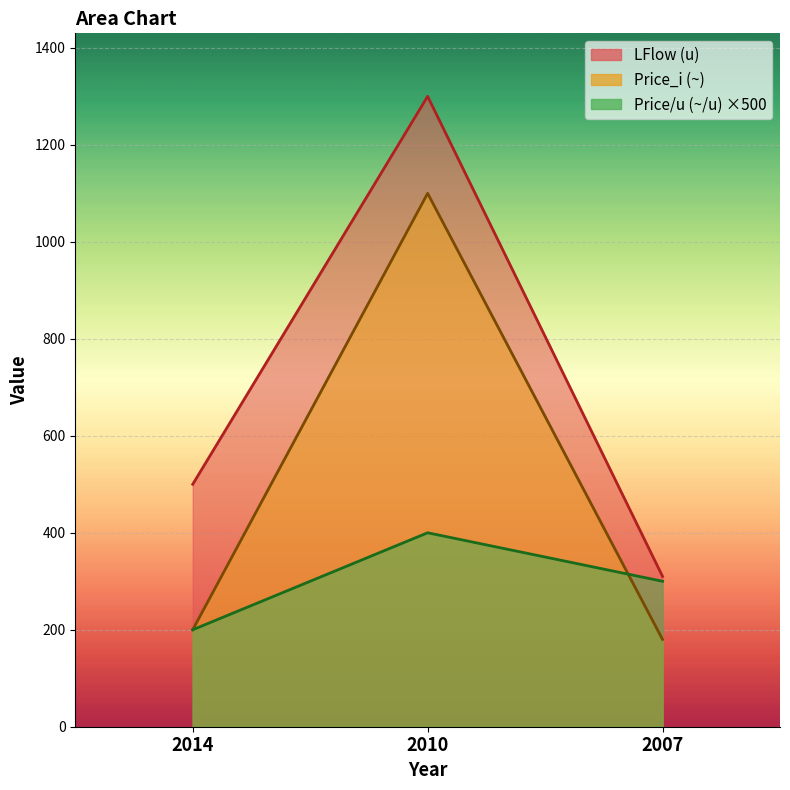

Where does the LFlow_u series first go above 500?

2010